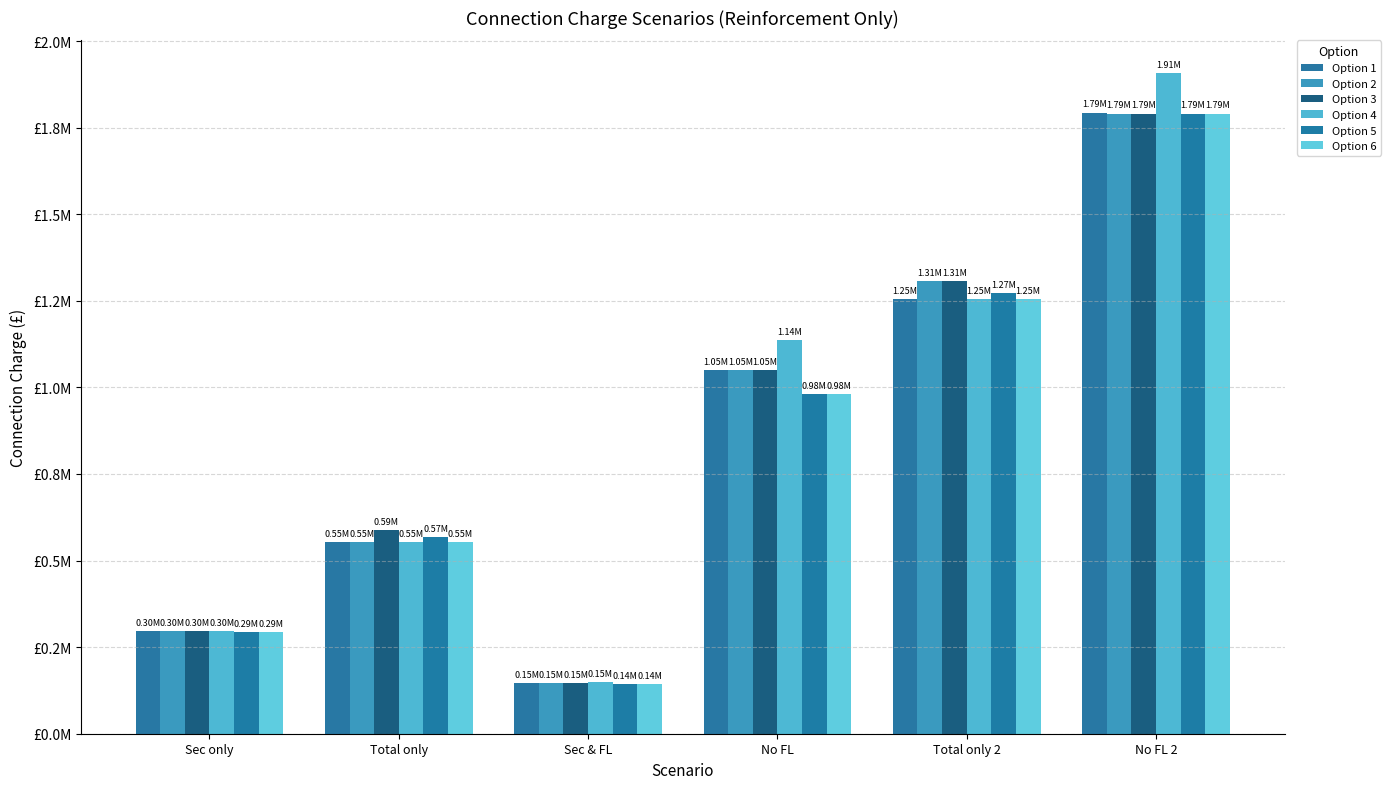

Does the chart contain stacked bars?

No